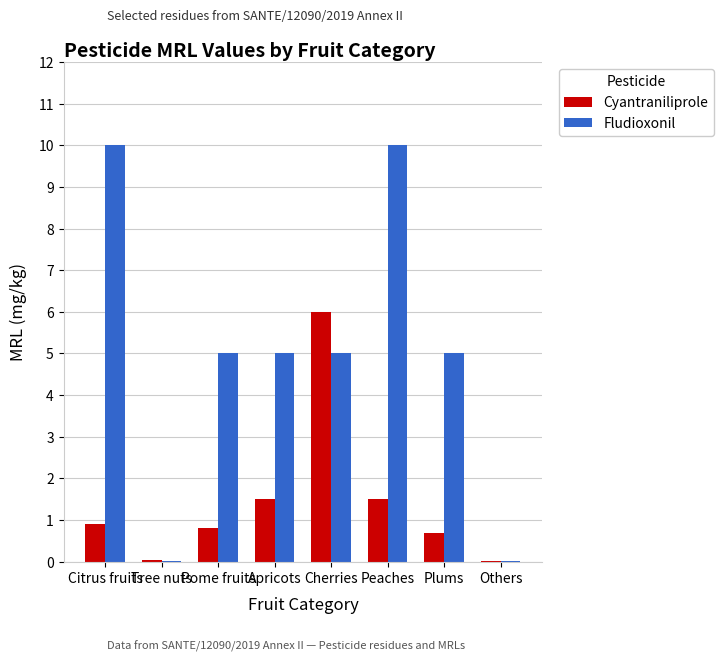

How many series are shown in this chart?

2